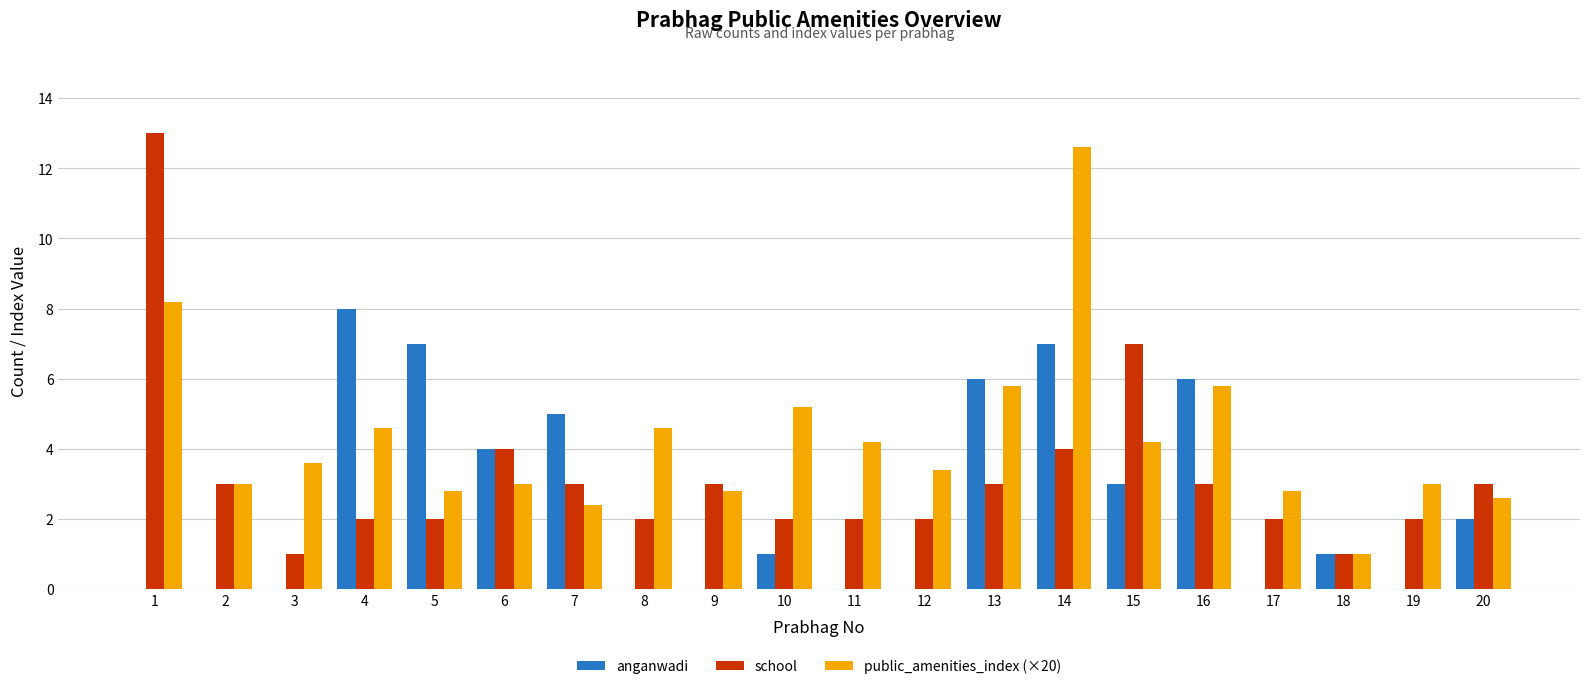

What is the total value across all series at 1?

21.2